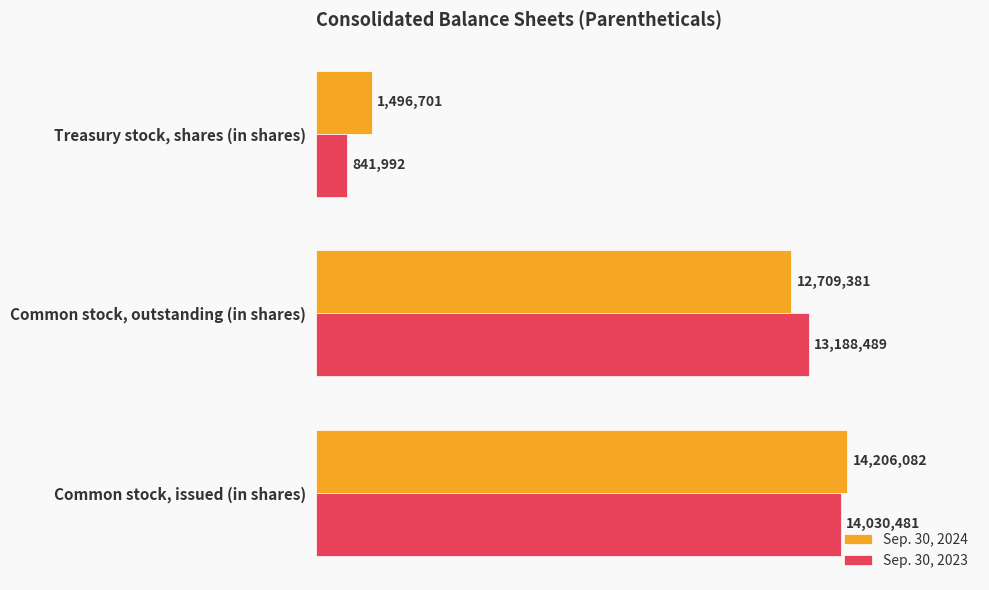

What are all the series names shown in the legend?

Sep. 30, 2024, Sep. 30, 2023